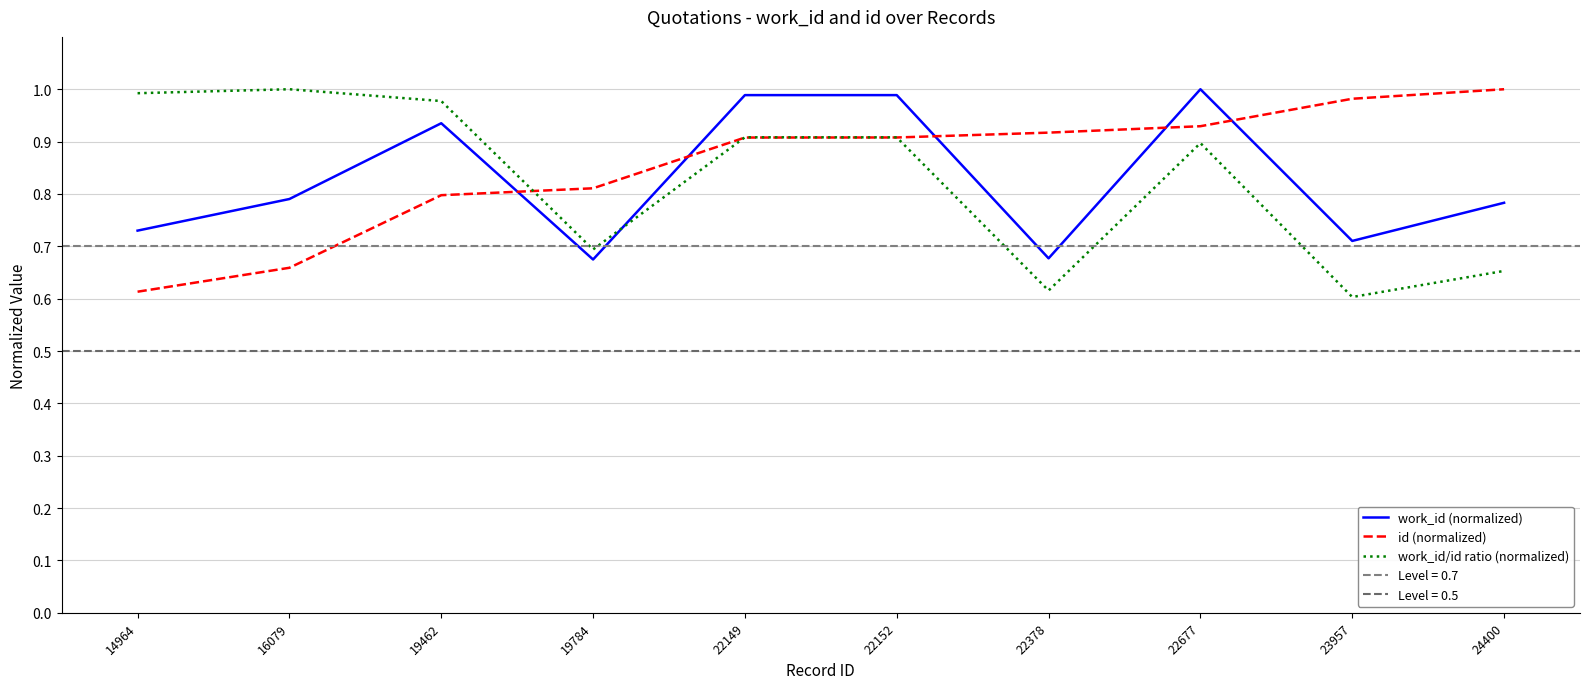

True or false: id (normalized) has a value of 0.8 at 19784.

True